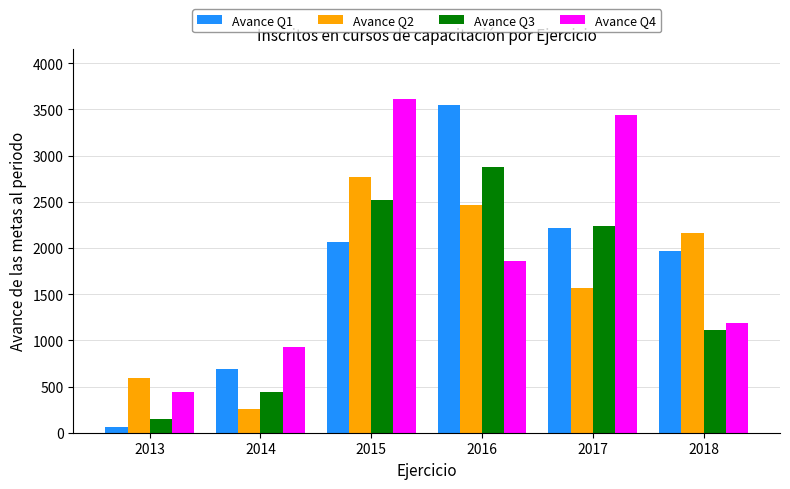

Is the value of Avance Q3 at 2016 greater than the value of Avance Q2 at 2014?

Yes